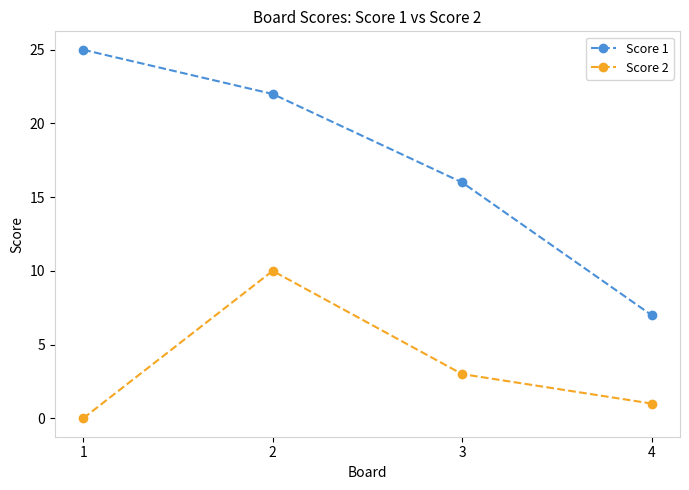

Which series changed the most between 2 and 3?

Score 2